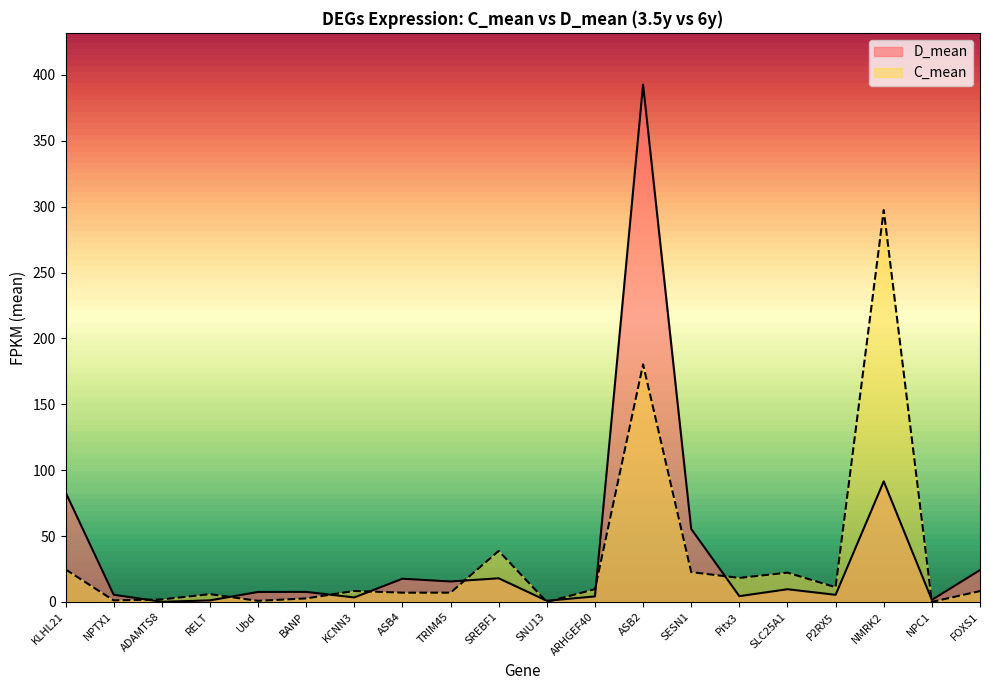

Between NMRK2 and P2RX5, which is larger?

NMRK2